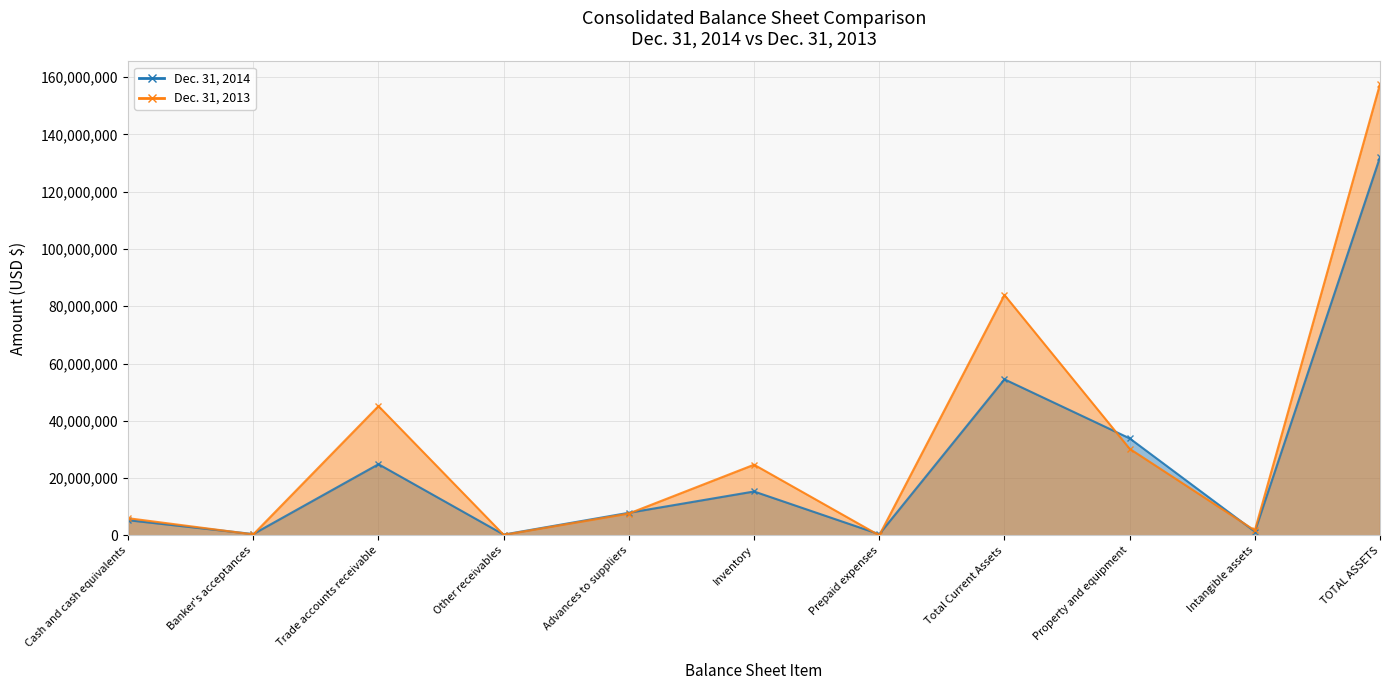

Rank the series by their maximum value, from lowest to highest.

Dec. 31, 2014, Dec. 31, 2013